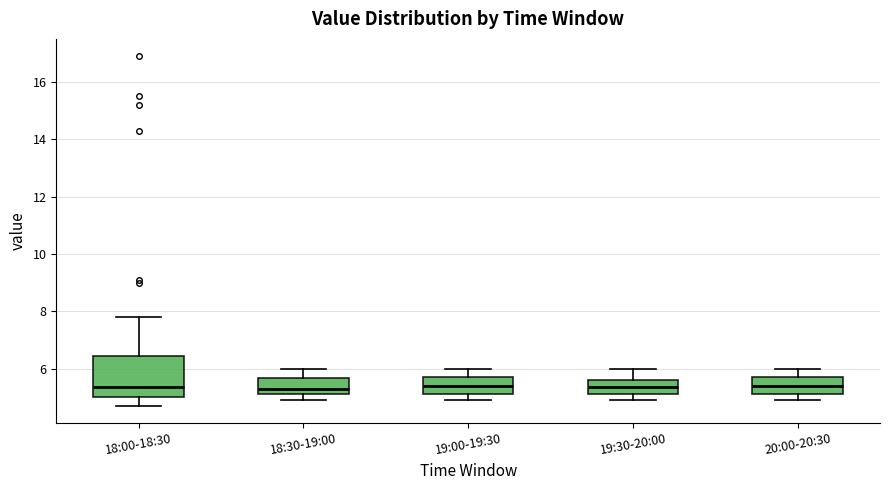

Reading left to right, read every box against the y-axis: the position of its median line, the range the box covers, and the ends of its whiskers. The values are not printed on the chart, so give them approximately, as read against the axis.

18:00-18:30: median 5.4, box 5.0 to 6.4, whiskers 4.8 to 7.8
18:30-19:00: median 5.4, box 5.2 to 5.6, whiskers 5.0 to 6.0
19:00-19:30: median 5.4, box 5.2 to 5.8, whiskers 5.0 to 6.0
19:30-20:00: median 5.4, box 5.2 to 5.6, whiskers 5.0 to 6.0
20:00-20:30: median 5.4, box 5.2 to 5.8, whiskers 5.0 to 6.0